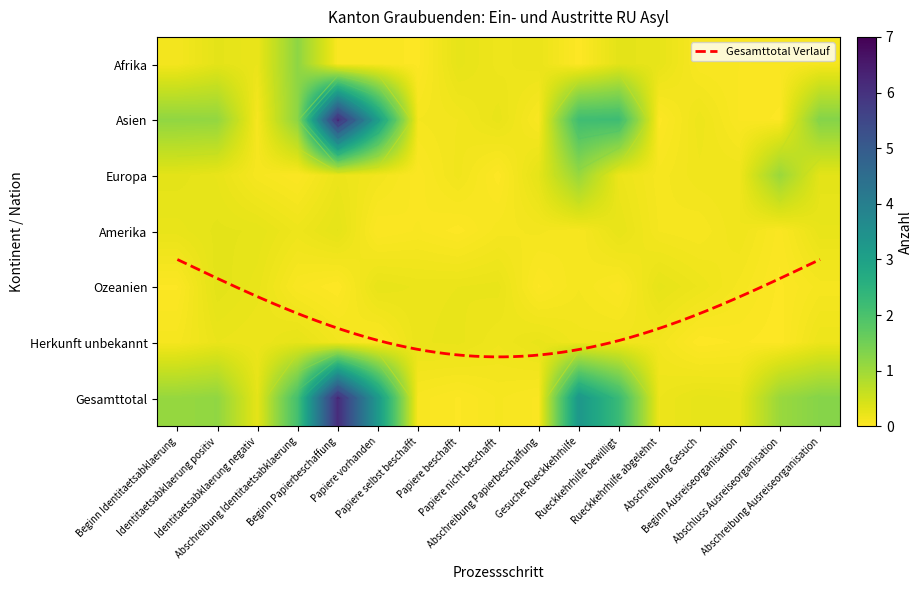

The value of Gesamttotal at 9 is 0. True or false?

True